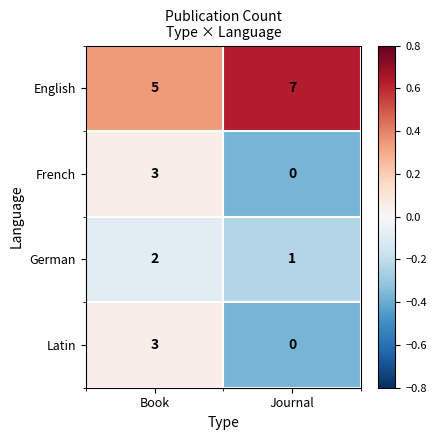

What is the spread (max minus min) of values at Book?

3